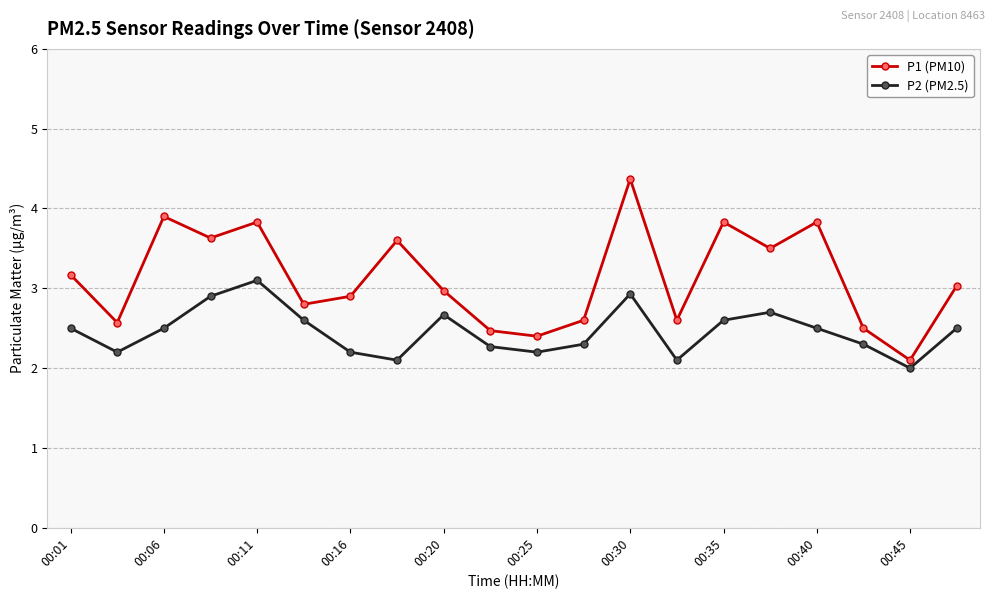

Which series has the largest total across all categories?

P1 (PM10)